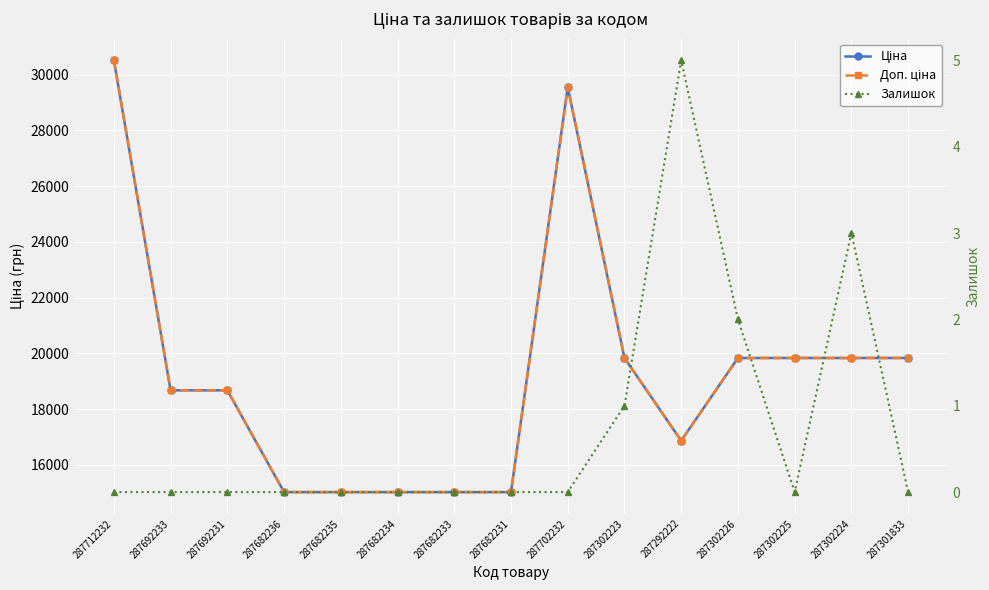

How many data points in Доп. ціна are less than 18671?

6